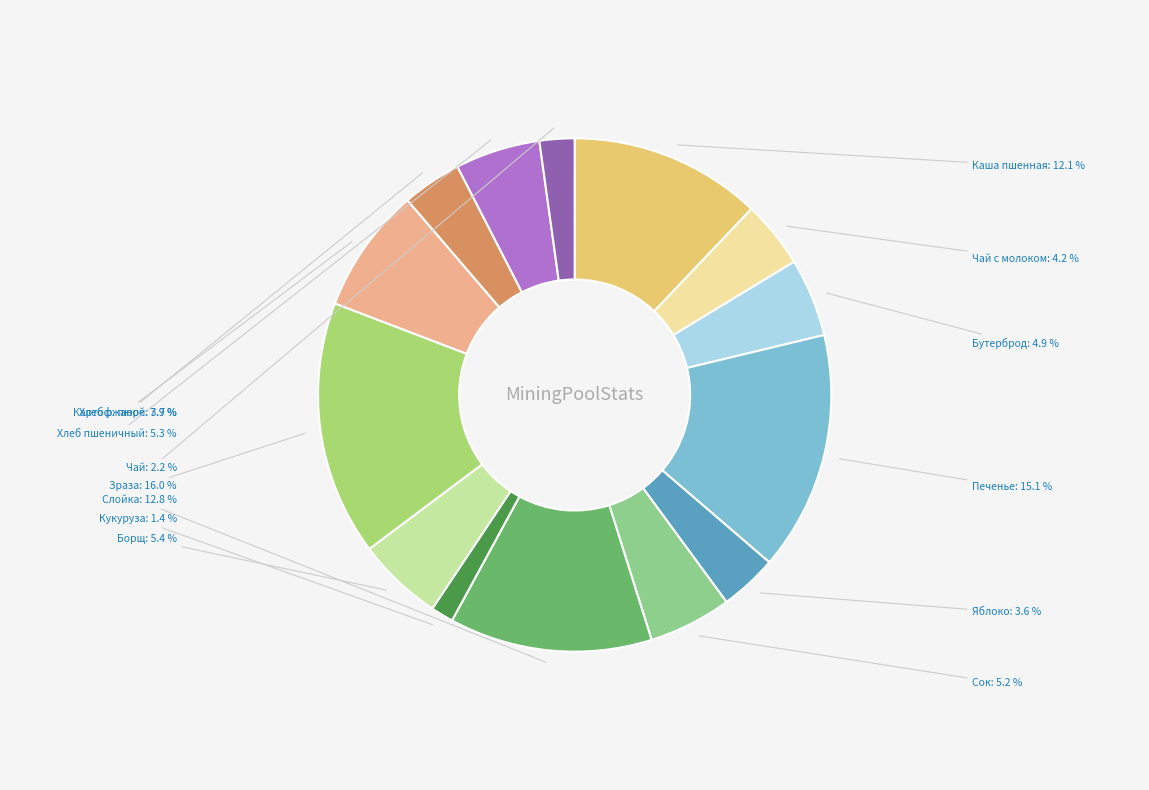

What is the ratio of the value at Борщ to the value at Яблоко?

1.5